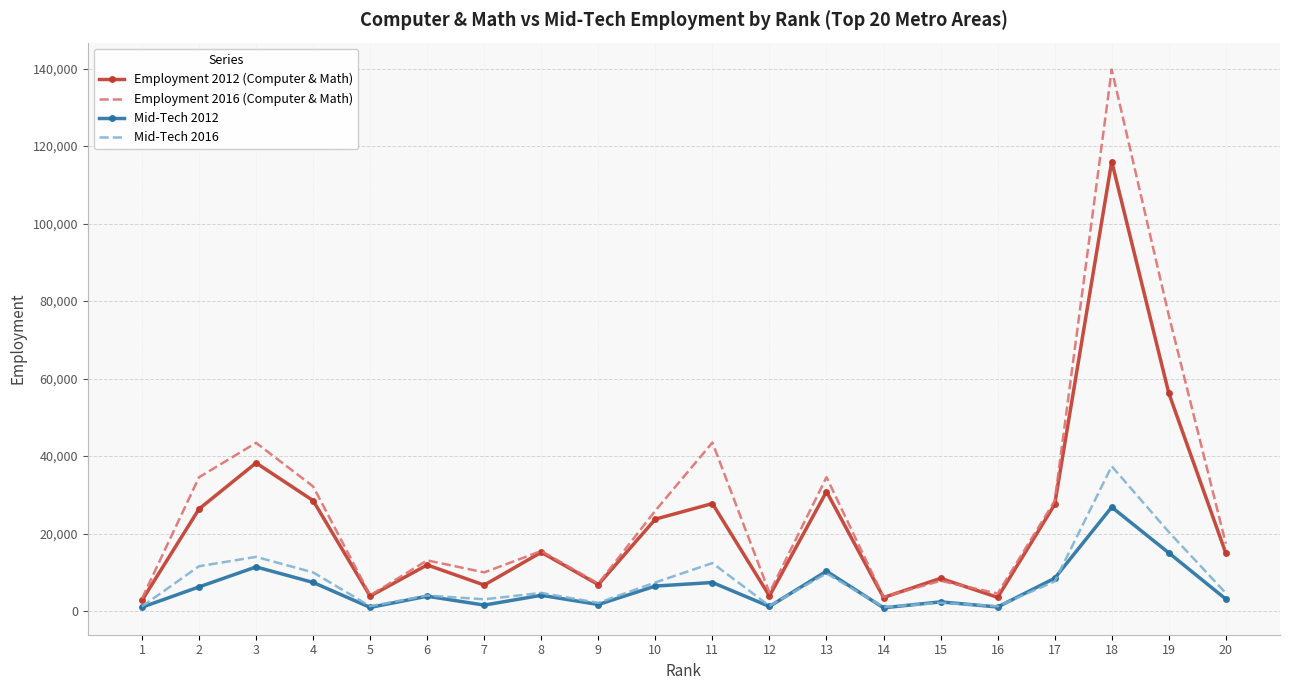

What are all the series names shown in the legend?

Employment 2012 (Computer & Math), Employment 2016 (Computer & Math), Mid-Tech 2012, Mid-Tech 2016